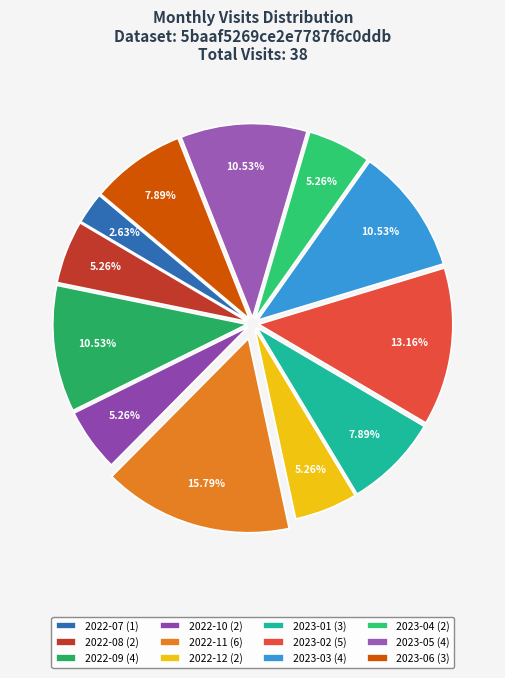

Which has a higher value, 2023-06 or 2022-11?

2022-11